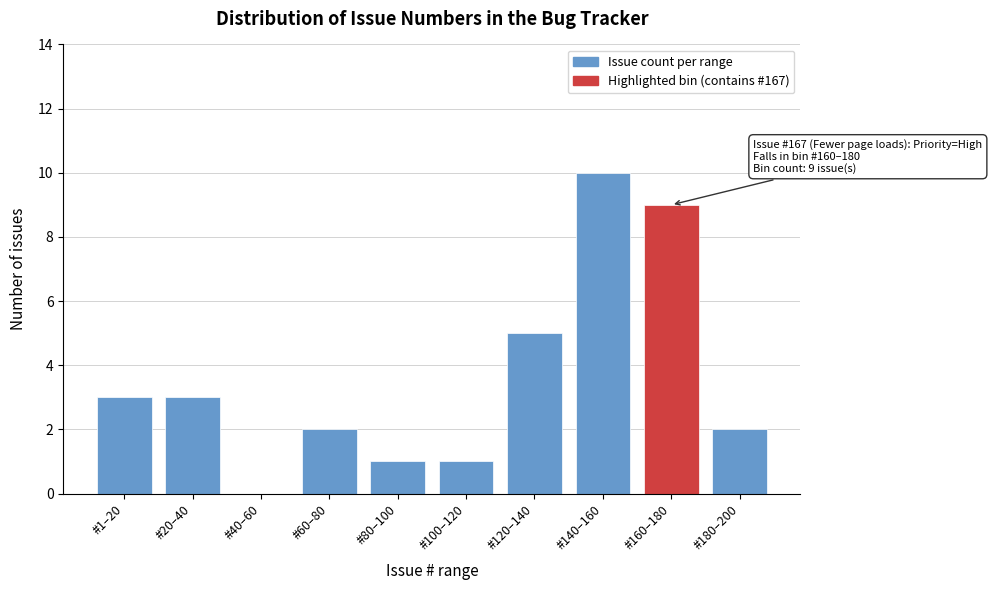

Reading left to right, extract all data points from this chart.

#1–20=3	#20–40=3	#40–60=0	#60–80=2	#80–100=1	#100–120=1	#120–140=5	#140–160=10	#160–180=9	#180–200=2